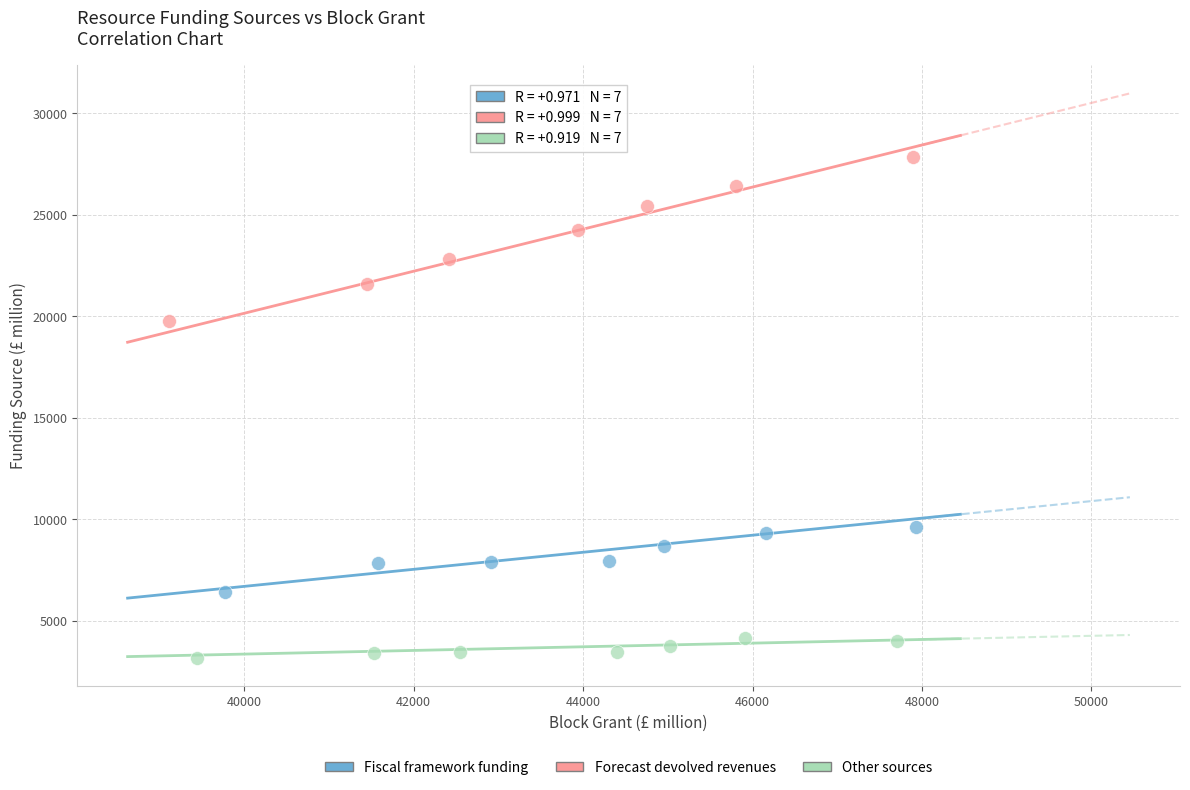

Which series contains the highest Y value?

Forecast devolved revenues